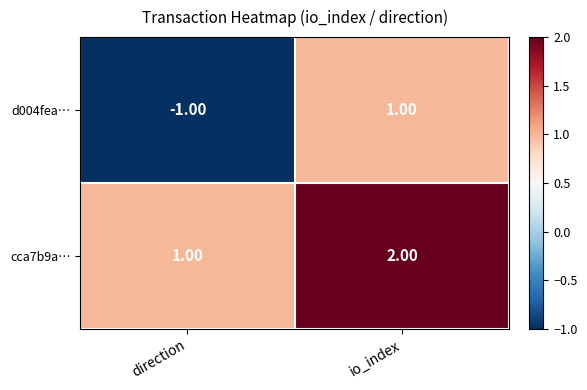

Between direction and io_index, which series saw the biggest shift?

d004fea…